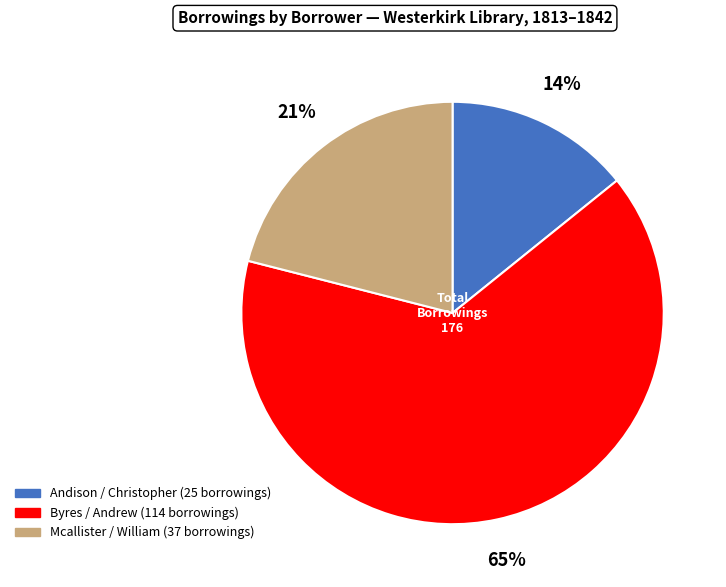

To the nearest percent, what is the difference between the largest and smallest slice percentages?

51%